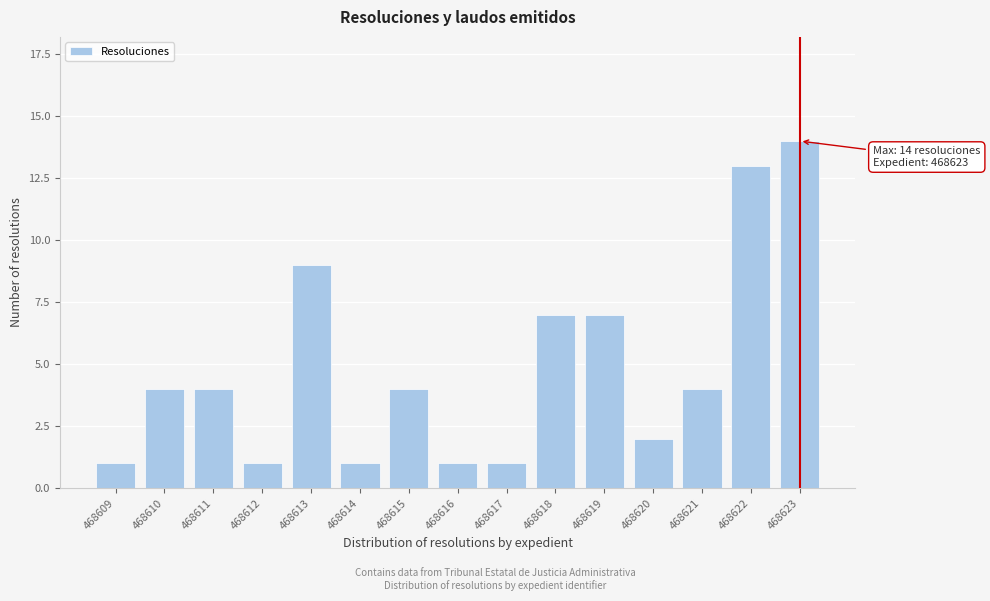

Reading right to left, list all the values displayed in this chart.

468623=14	468622=13	468621=4	468620=2	468619=7	468618=7	468617=1	468616=1	468615=4	468614=1	468613=9	468612=1	468611=4	468610=4	468609=1